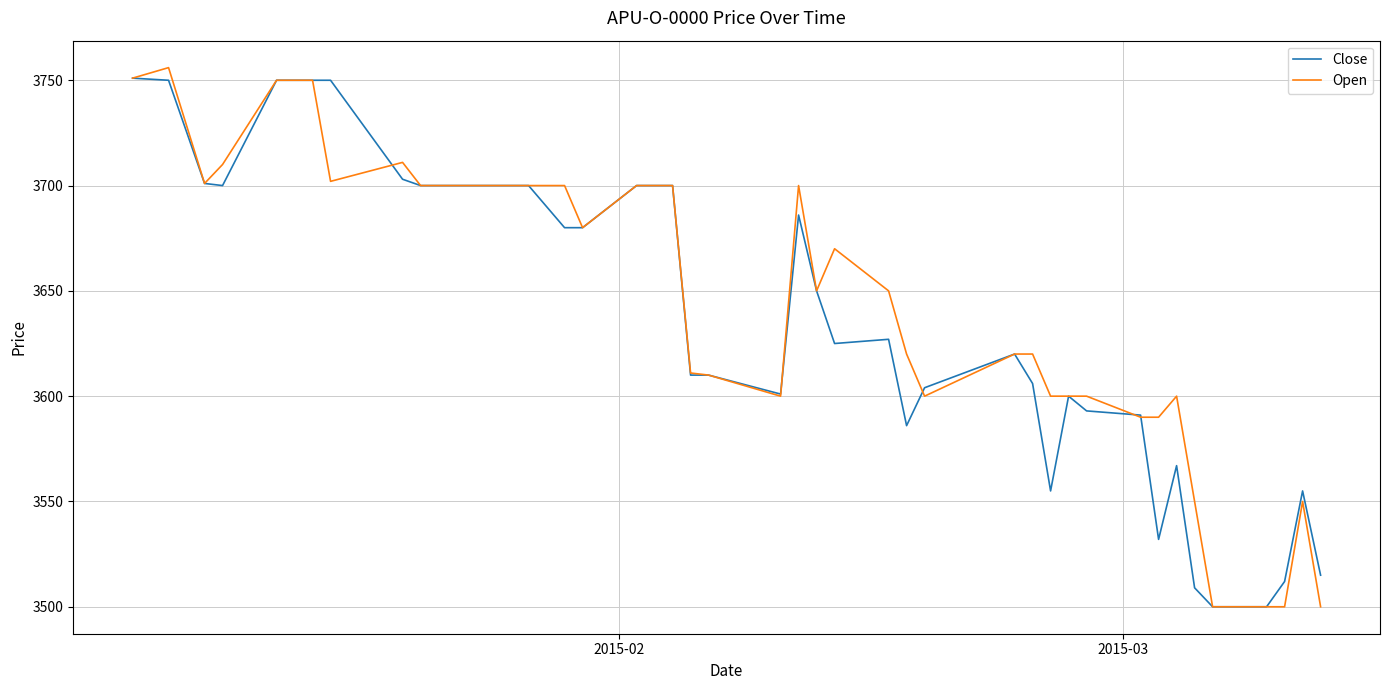

What is the smallest value displayed?

3500